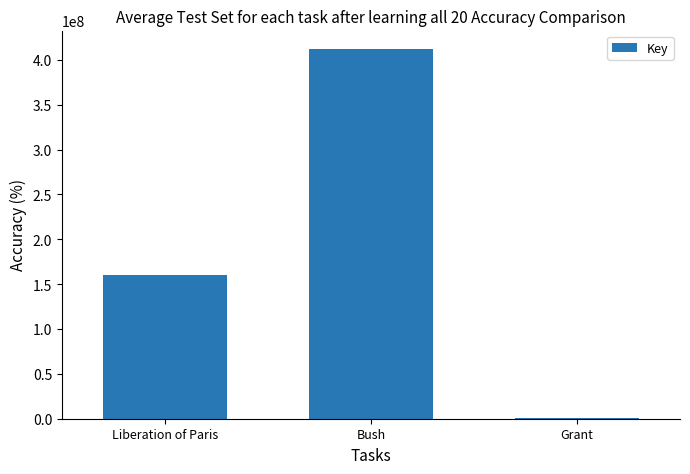

What is the sum of the values at Grant and Liberation of Paris?

161153217